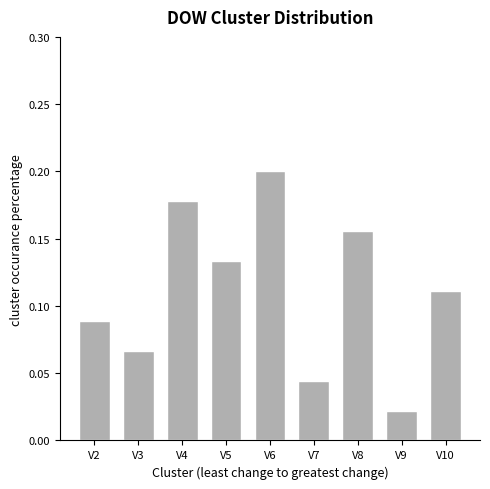

Rank the categories by value from highest to lowest.

V6, V4, V8, V5, V10, V2, V3, V7, V9